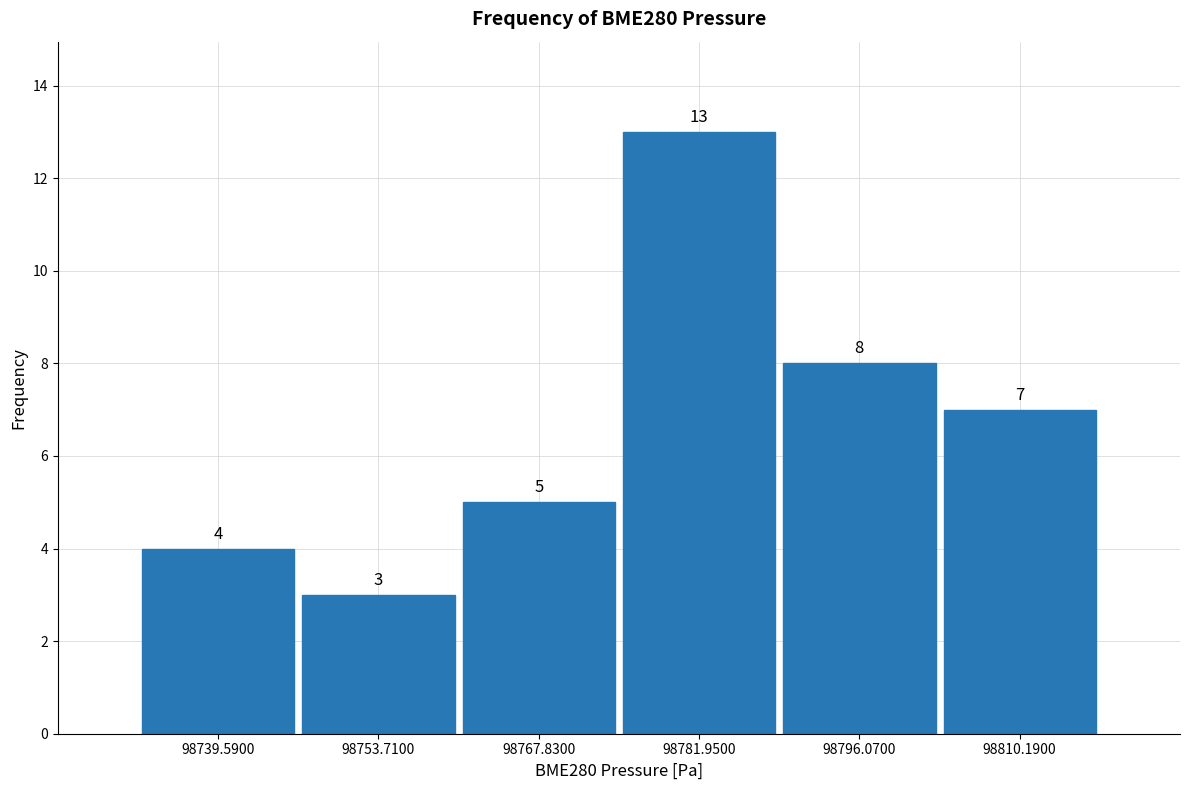

Which range on the x-axis has the tallest bar?

98774 to 98790